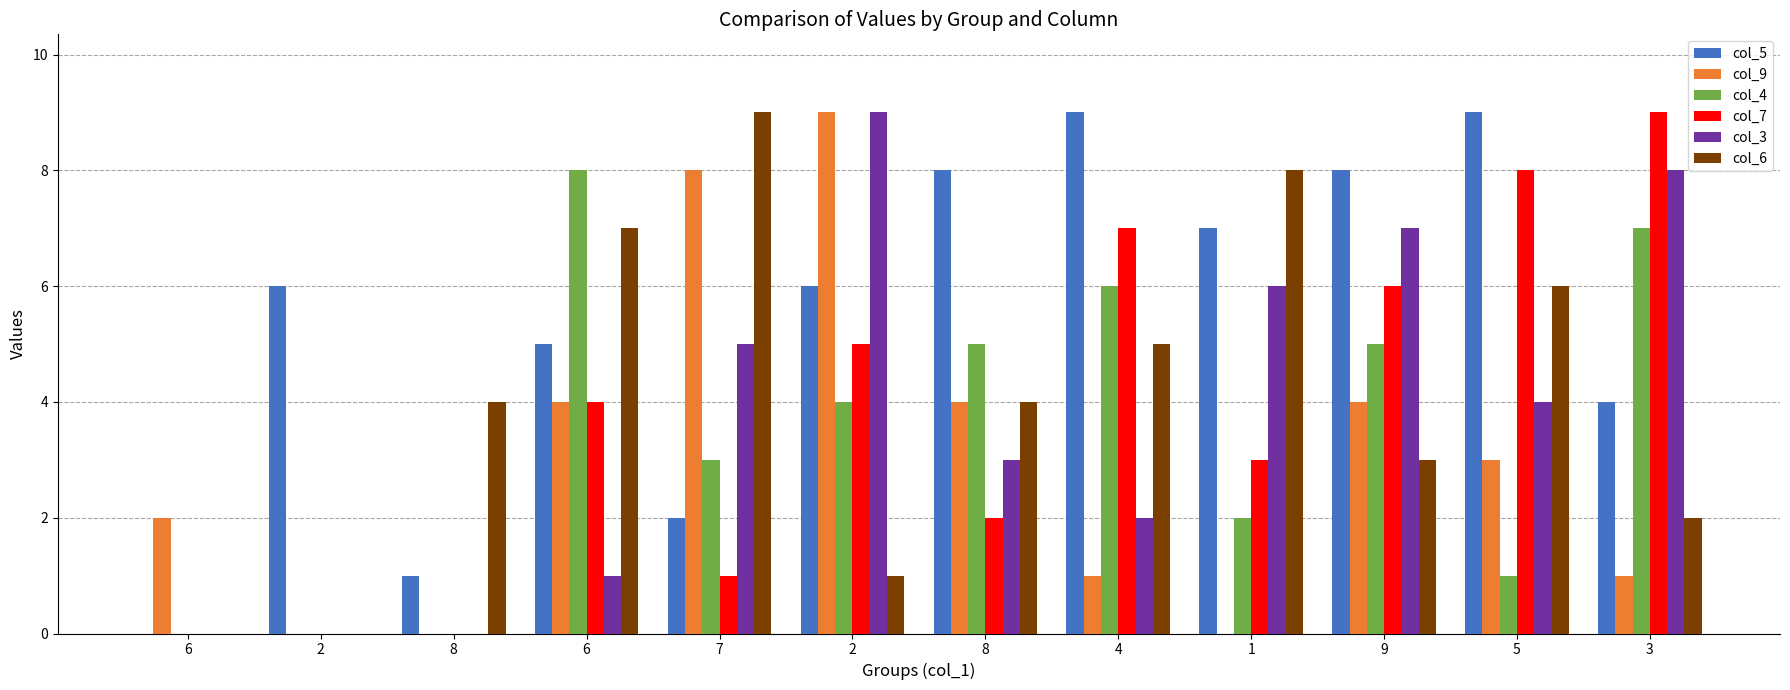

Between 4 and 2, which is larger?

4